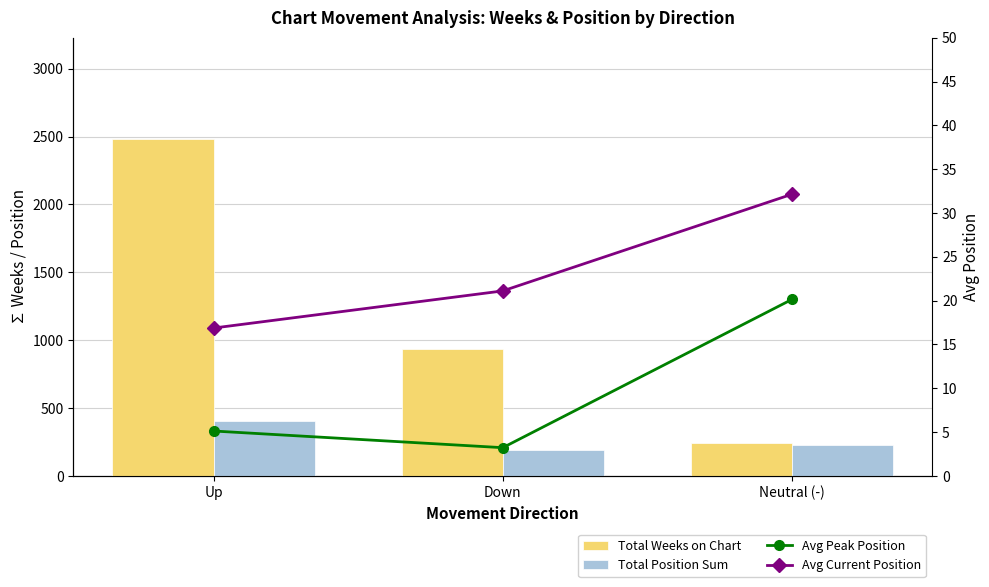

What is the highest value of the Avg Current Position series?

32.1